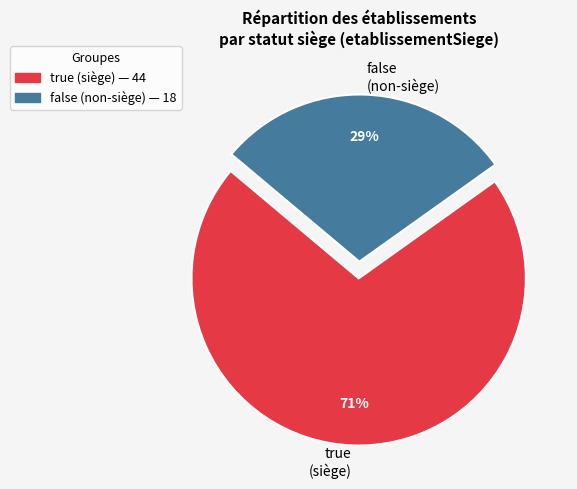

The true slice represents 45% of the pie. True or false?

False